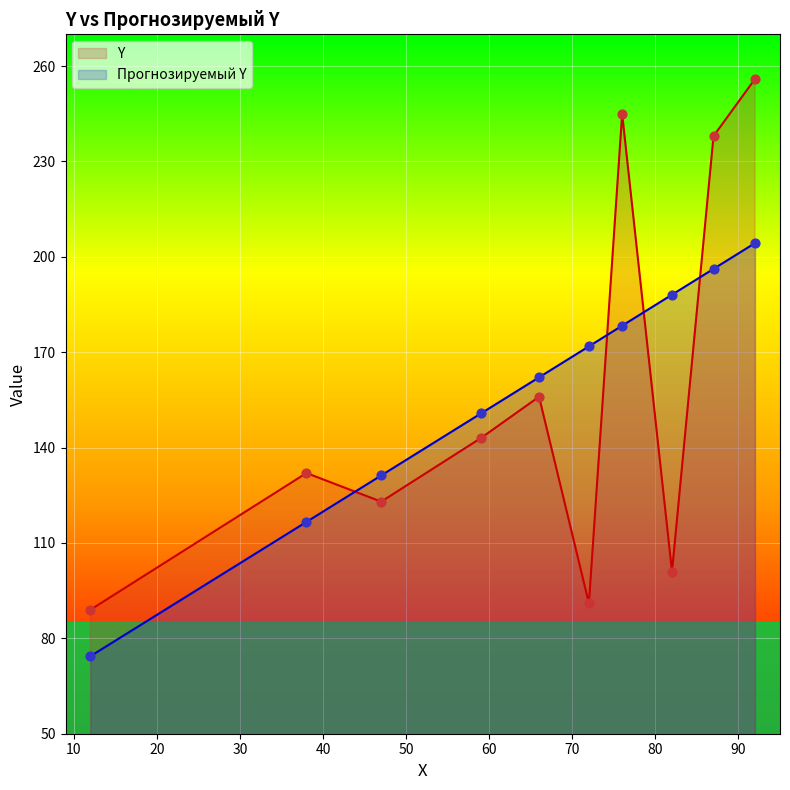

What are all the series names shown in the legend?

Y, Прогнозируемый Y